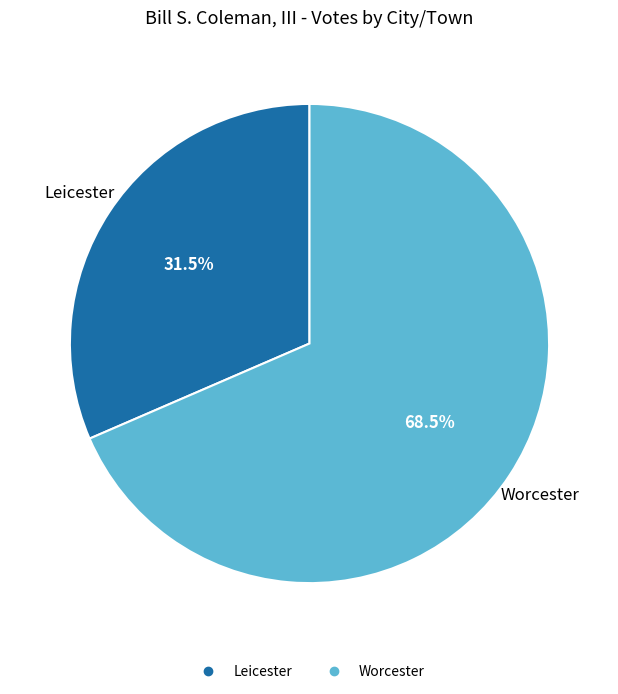

To the nearest percent, what is the average slice percentage?

50%